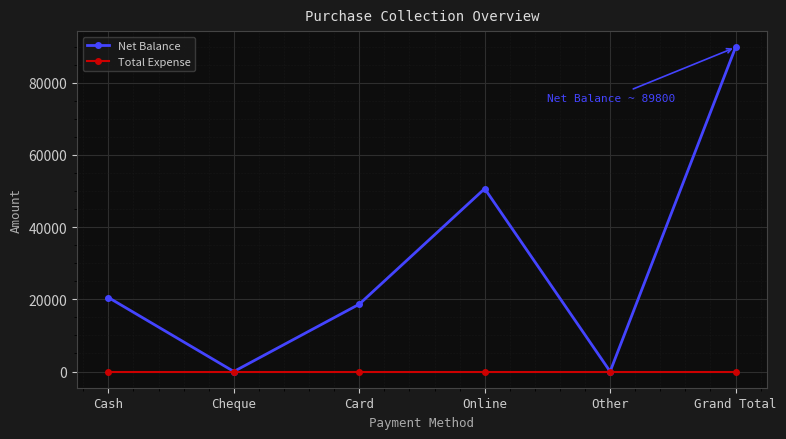

The Net Balance series shows 20500 at Cash. True or false?

True